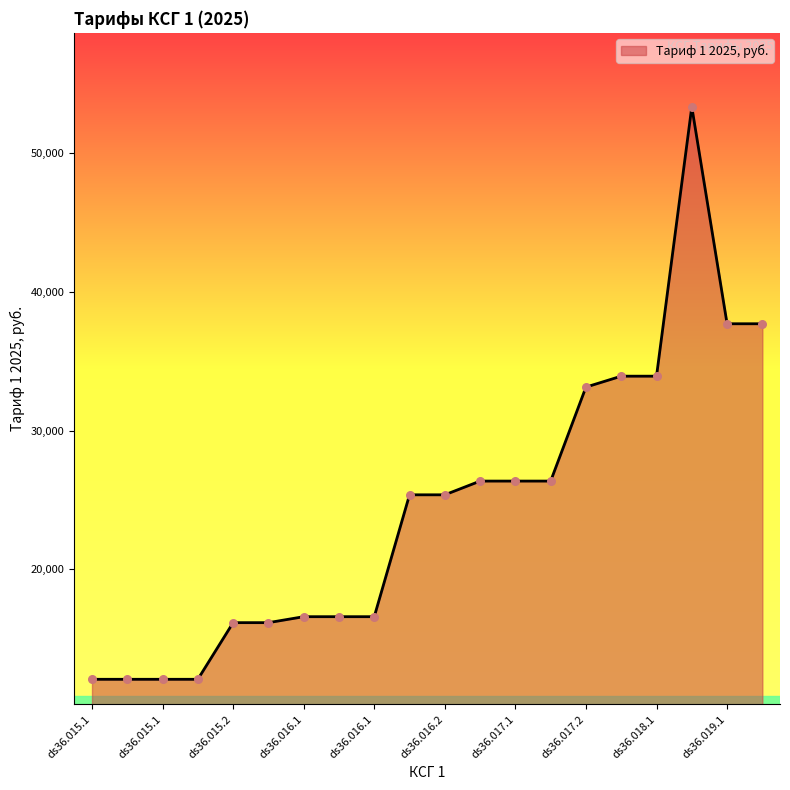

What is the smallest value displayed?

12074